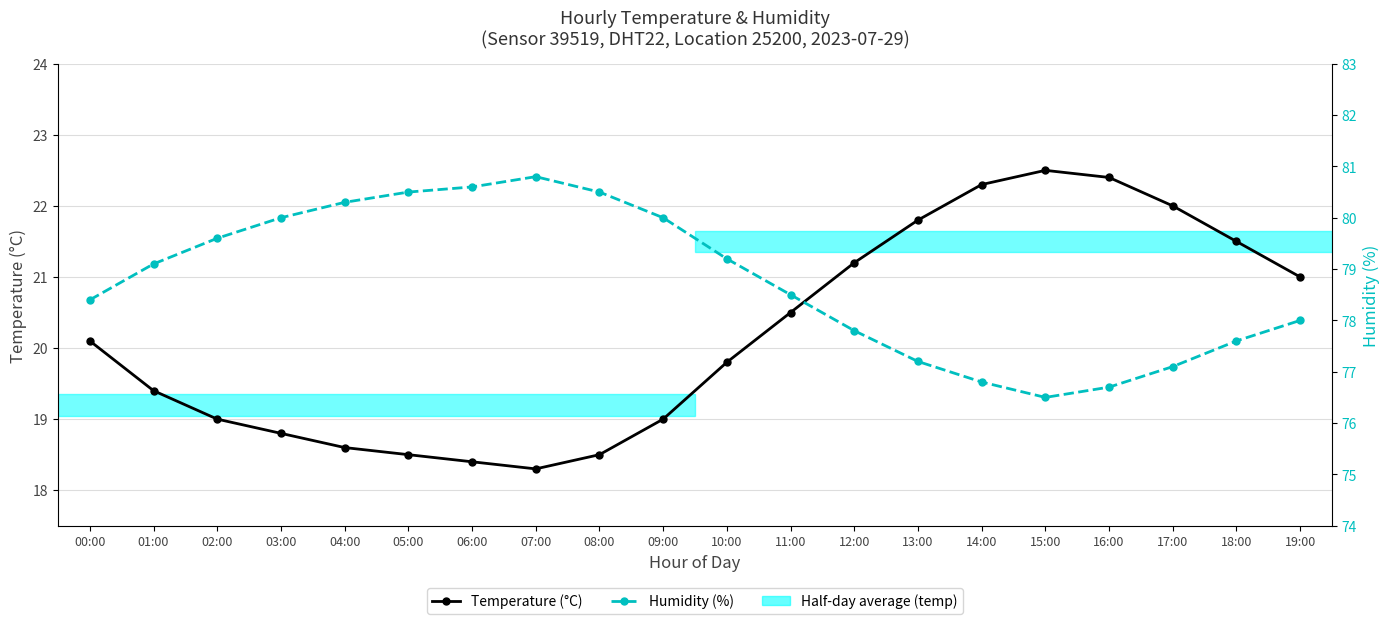

Is this an area chart (filled region under the line)?

No